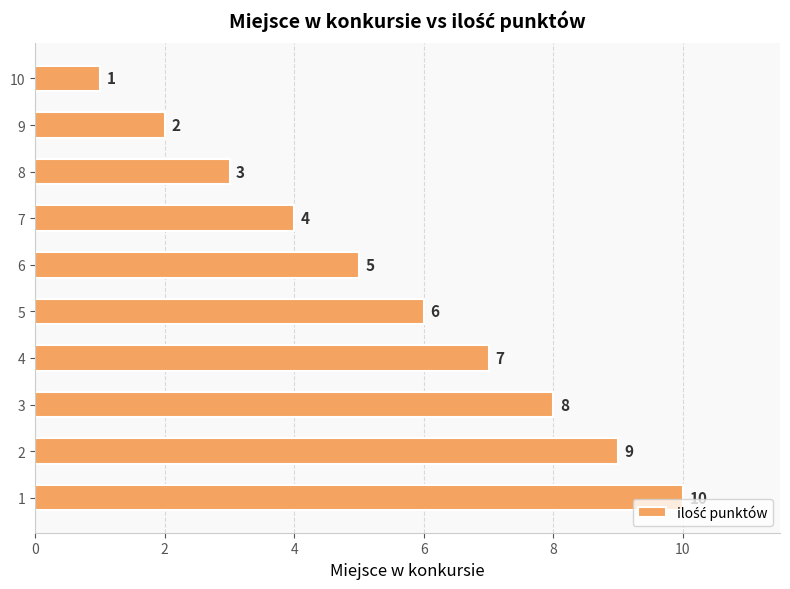

Reading top to bottom, what are all the values shown in this chart?

10=1	9=2	8=3	7=4	6=5	5=6	4=7	3=8	2=9	1=10